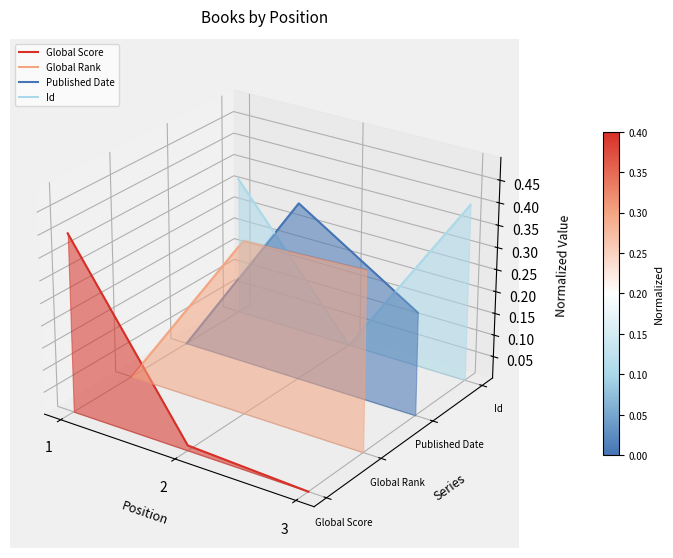

How many data points does each series have?

3